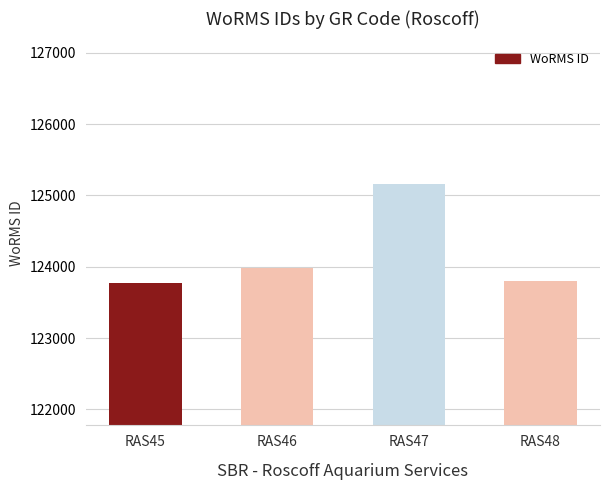

What value does the data have at RAS47?

125161